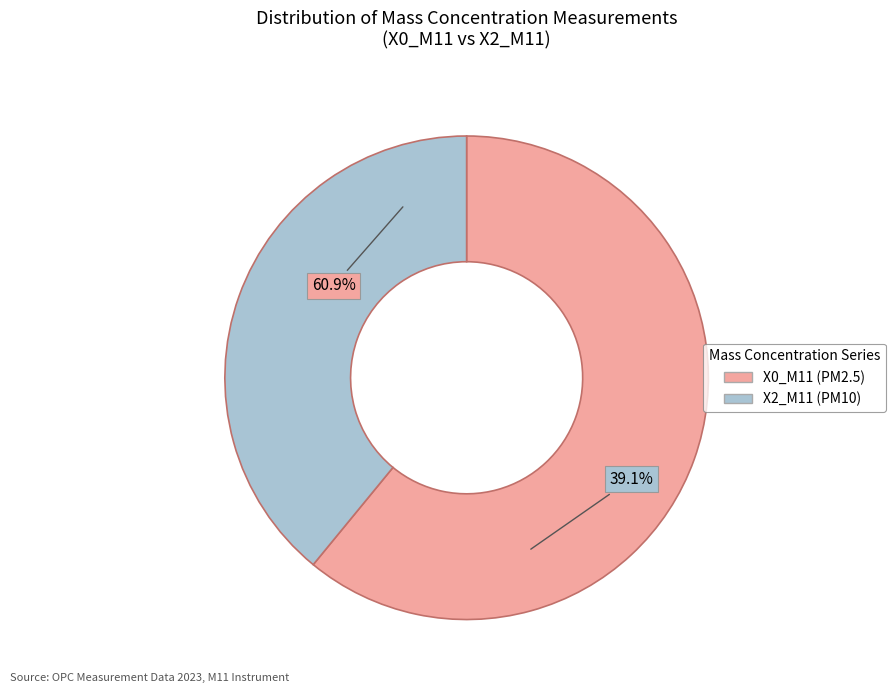

Rank the series at 28 from lowest to highest value.

PM10 (X2_M11), PM2.5 (X0_M11)